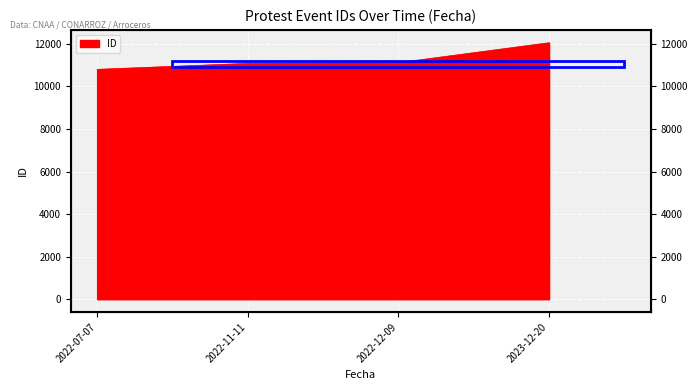

Rank the categories by value from highest to lowest.

2023-12-20, 2022-12-09, 2022-11-11, 2022-07-07